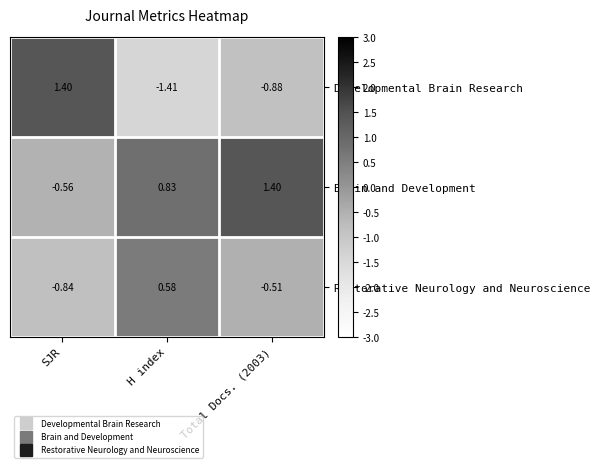

At which category is the sum across all series the highest?

Total Docs. (2003)